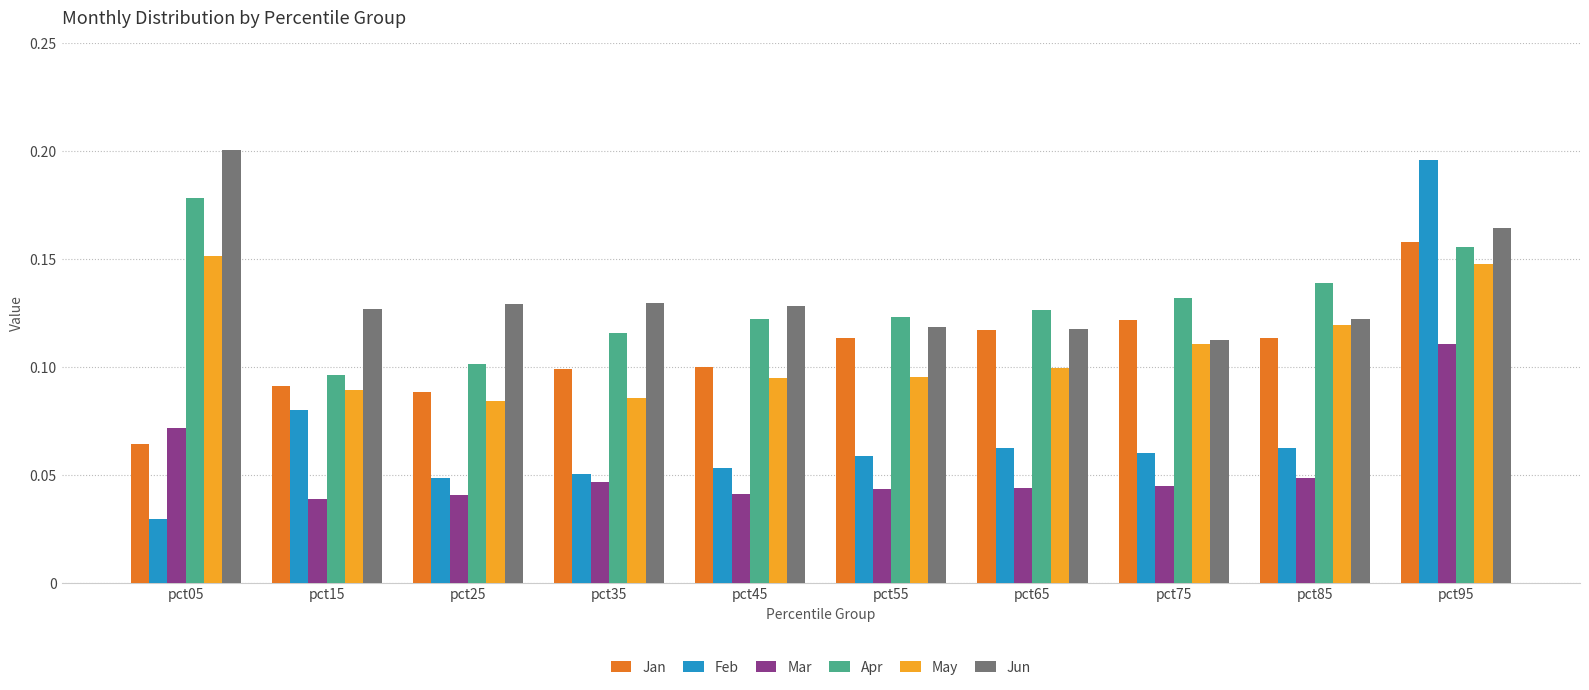

At which category does the chart reach its minimum across all series?

pct05